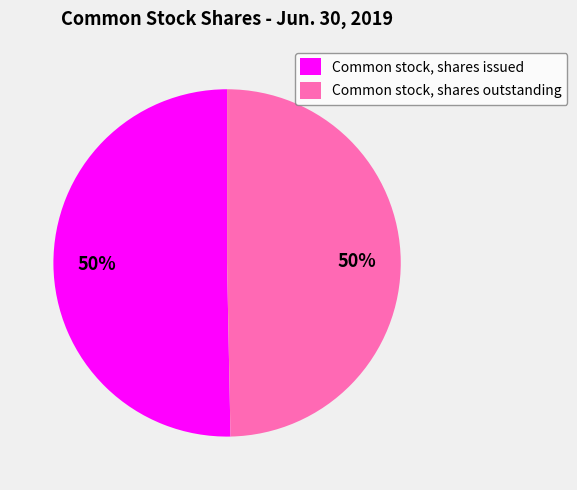

To the nearest percent, what portion does Common stock, shares outstanding represent?

50%